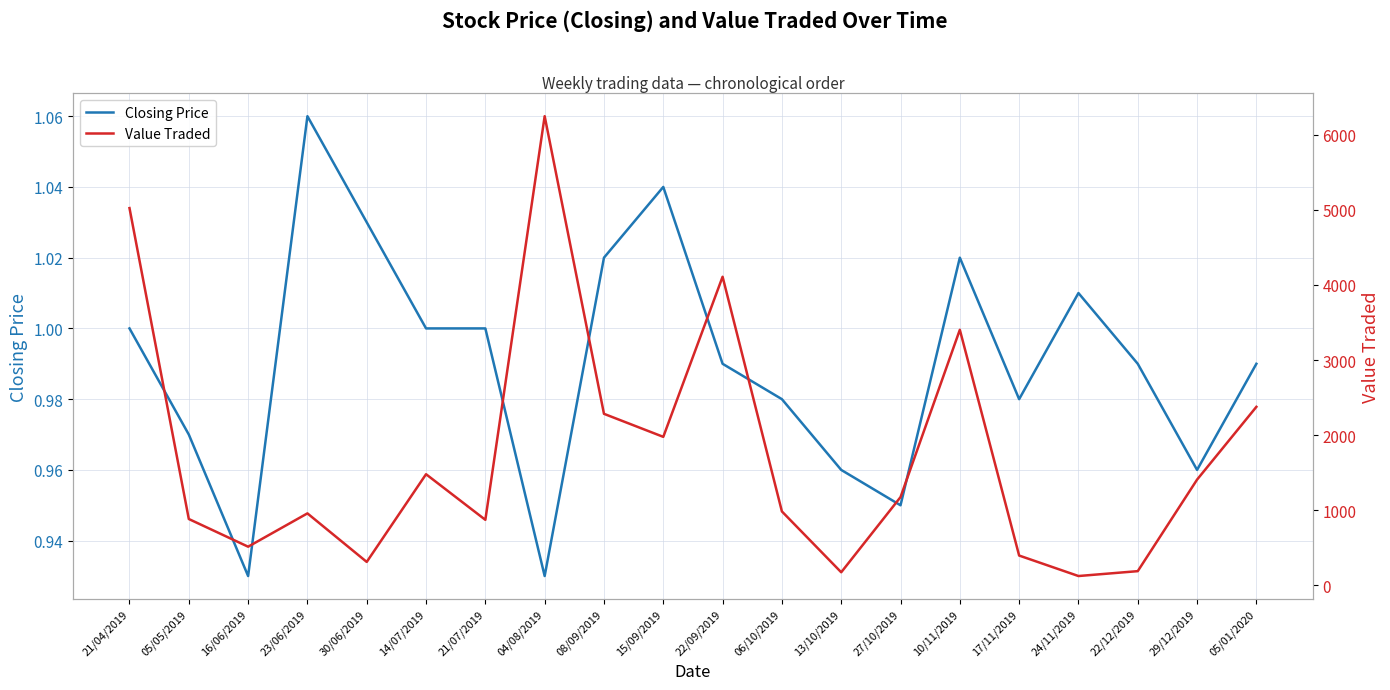

True or false: Value Traded and Closing Price intersect in this chart.

False